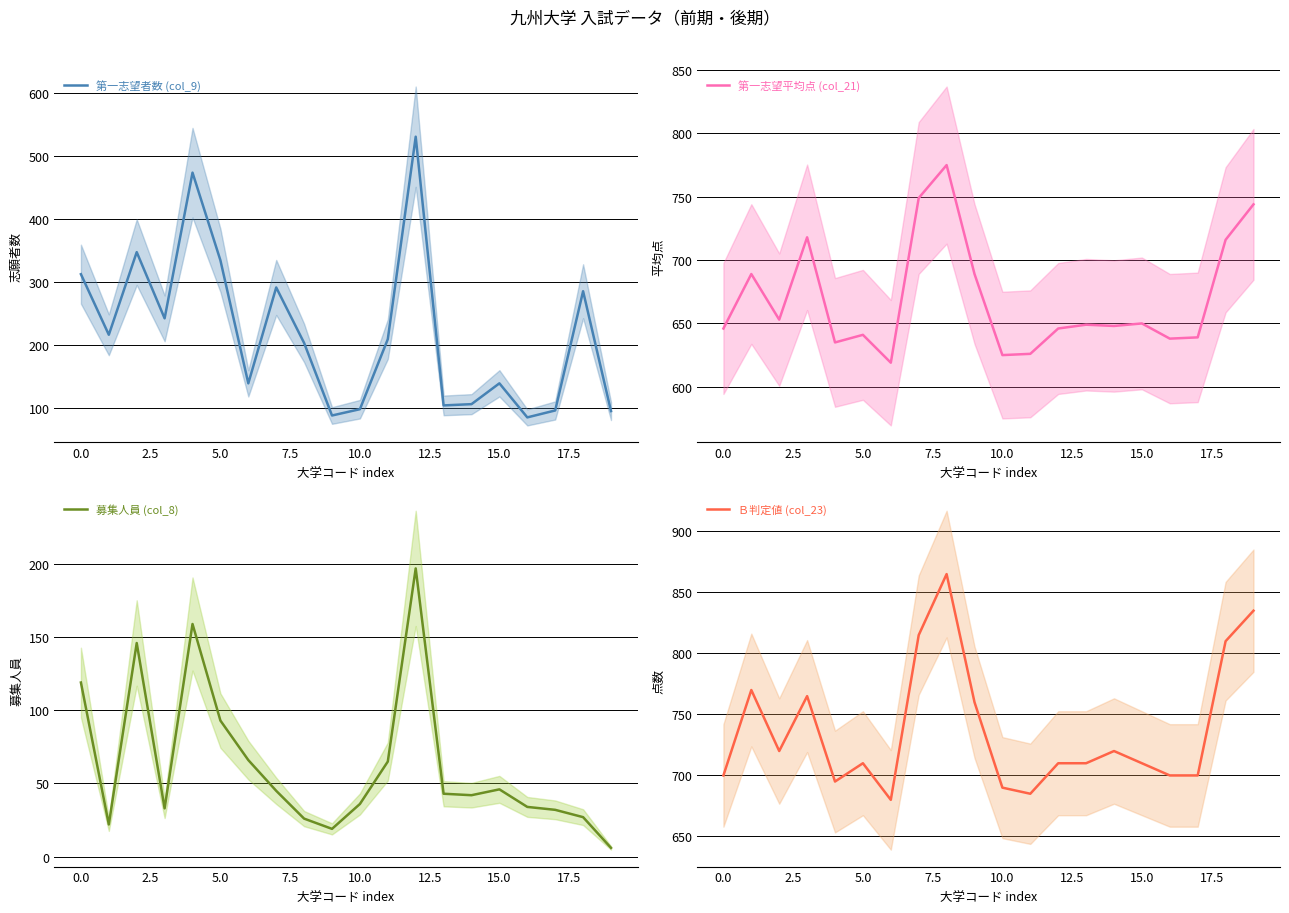

At 17.5, list the series in order from smallest to largest.

募集人員 (col_8), 第一志望者数 (col_9), 第一志望平均点 (col_21), Ｂ判定値 (col_23)